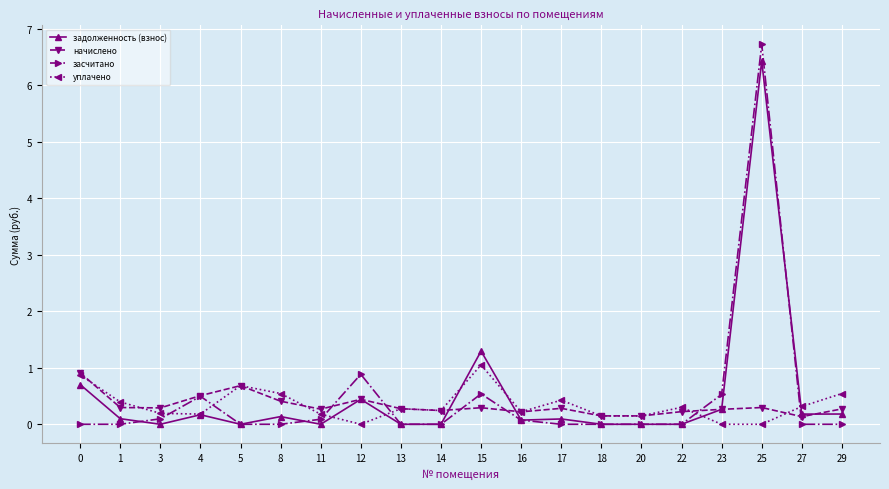

What is the lowest value of the начислено series?

0.1